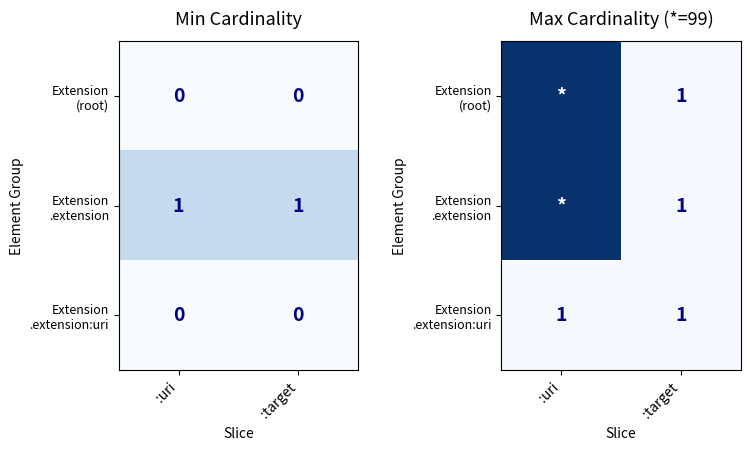

Between :target and :uri, which is larger?

:uri